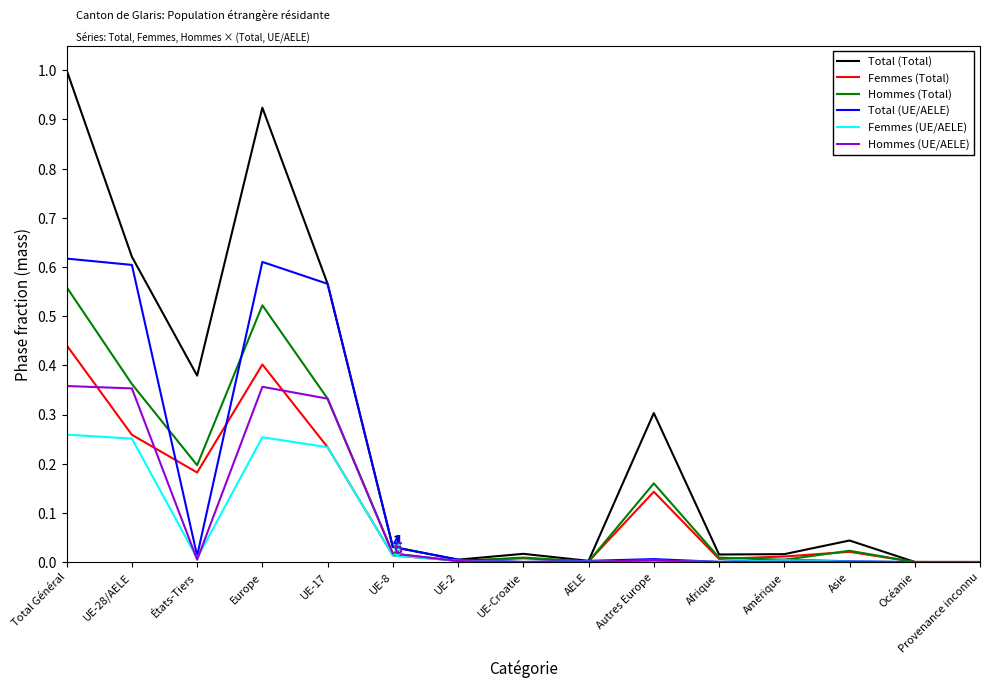

What is the total value across all series at États-Tiers?

0.8